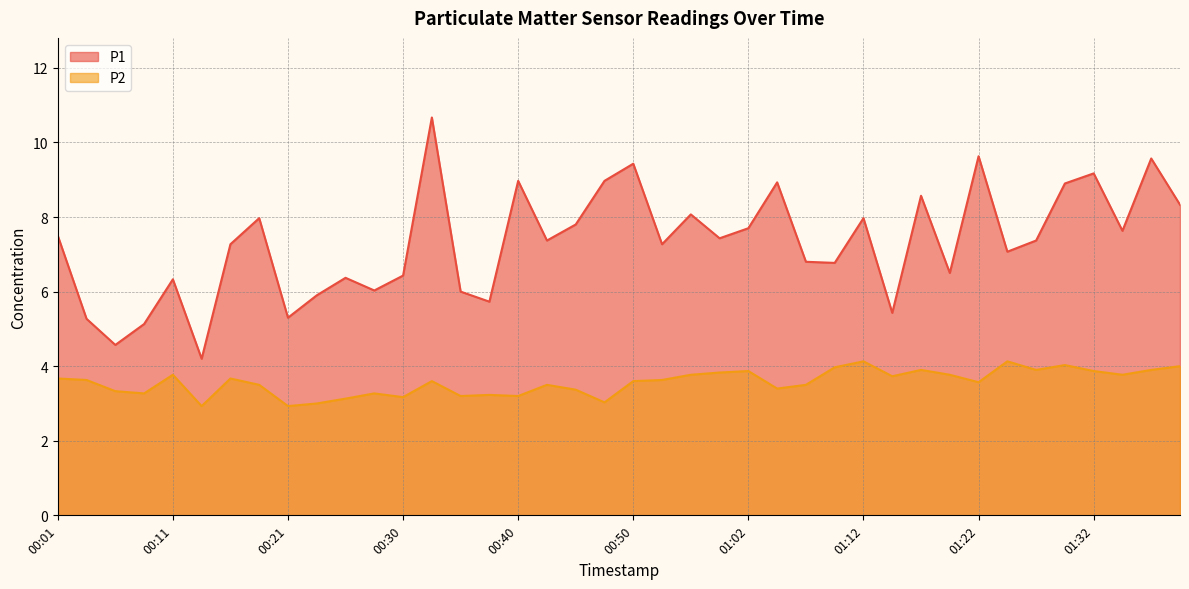

List the labels in order of P2 value, smallest first.

00:13, 00:21, 00:23, 00:48, 00:26, 00:30, 00:35, 00:40, 00:38, 00:08, 00:28, 00:06, 00:45, 01:05, 00:18, 00:43, 01:07, 01:22, 00:33, 00:50, 00:04, 00:53, 00:01, 00:16, 01:15, 00:11, 00:55, 01:19, 01:34, 00:57, 01:02, 01:32, 01:17, 01:27, 01:37, 01:10, 01:39, 01:29, 01:12, 01:24